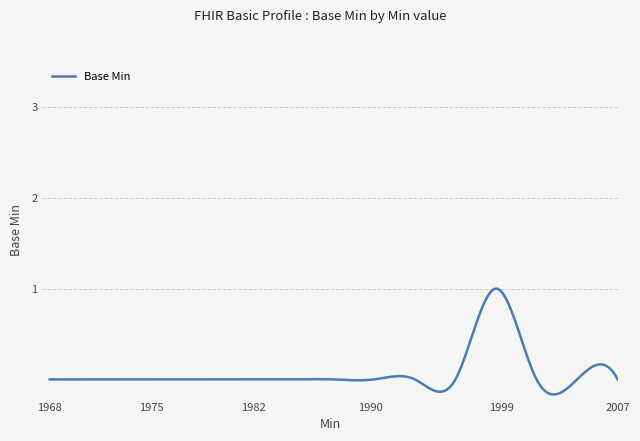

What is the difference between the maximum and minimum values?

1.2